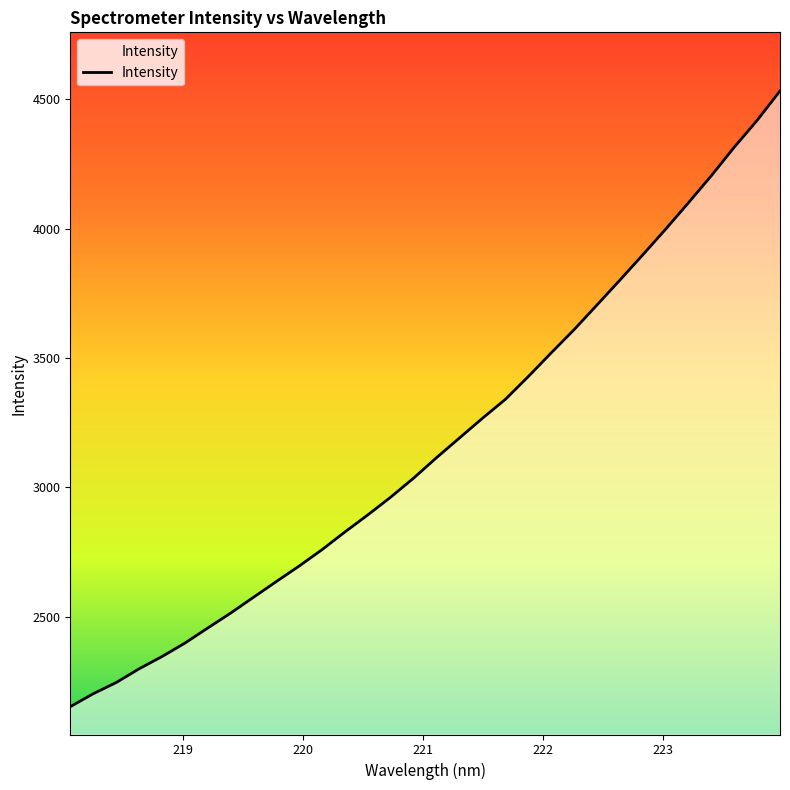

What is the difference between the maximum and minimum values?

2381.1